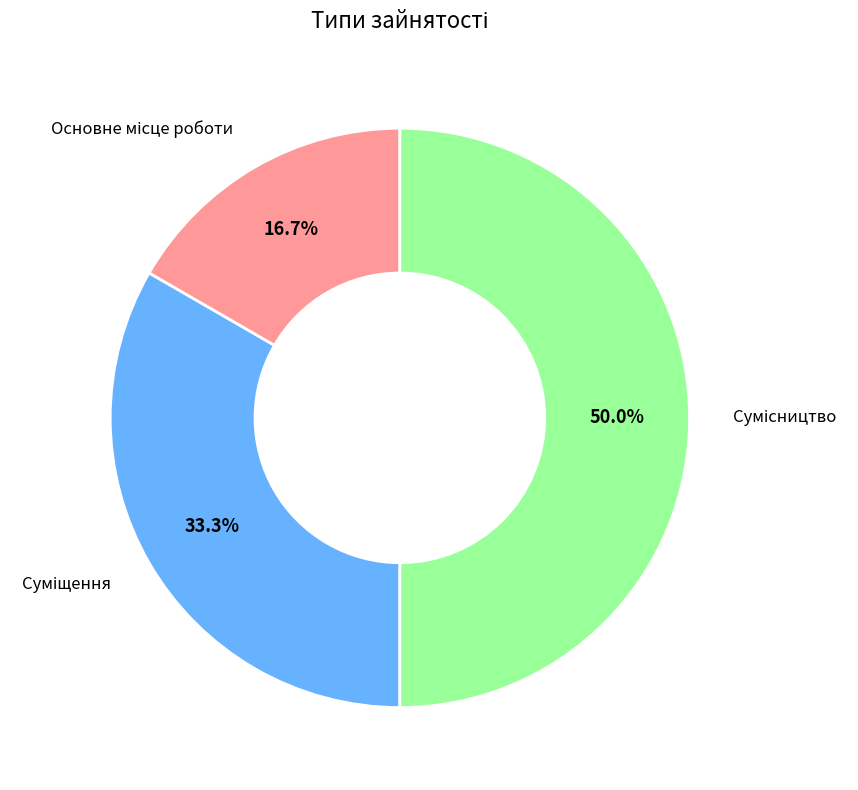

How many slices are in this pie chart?

3